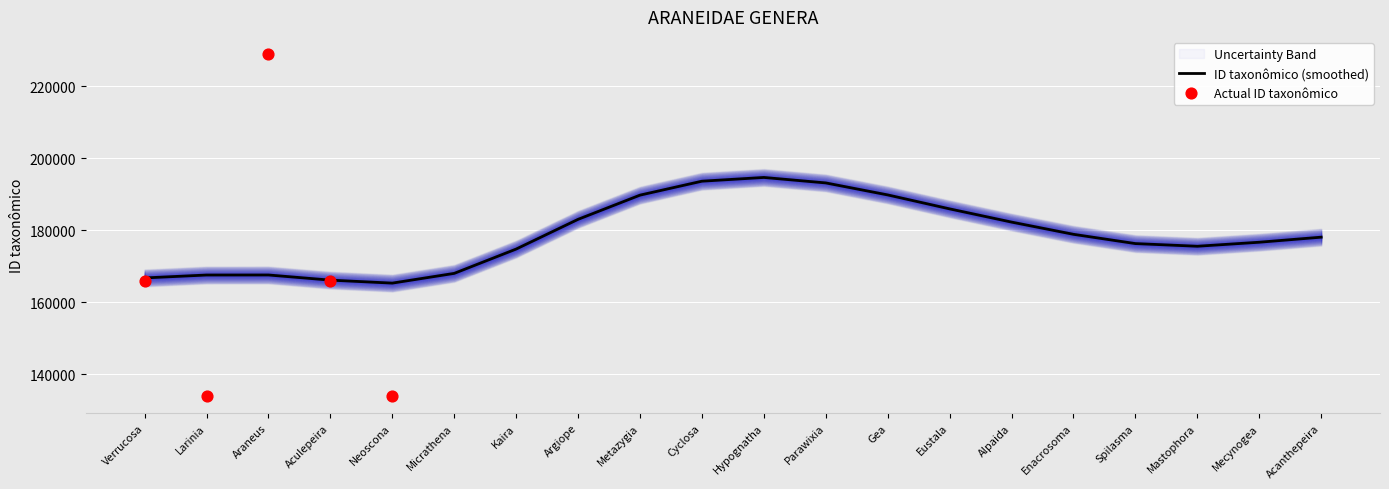

The value of ID taxonômico (smoothed) at Larinia is 109074.9. True or false?

False